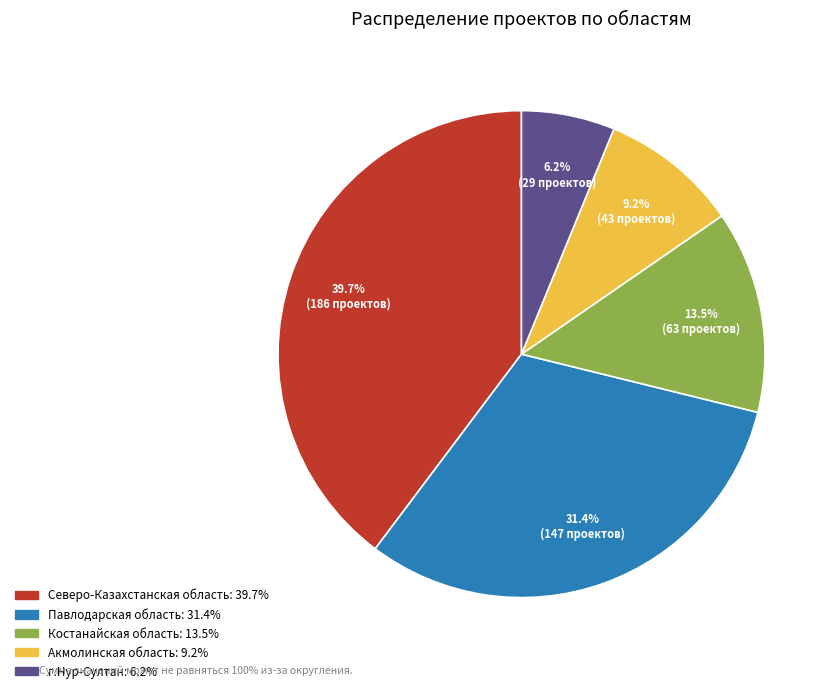

Which has a higher value, Костанайская область or г.Нур-Султан?

Костанайская область